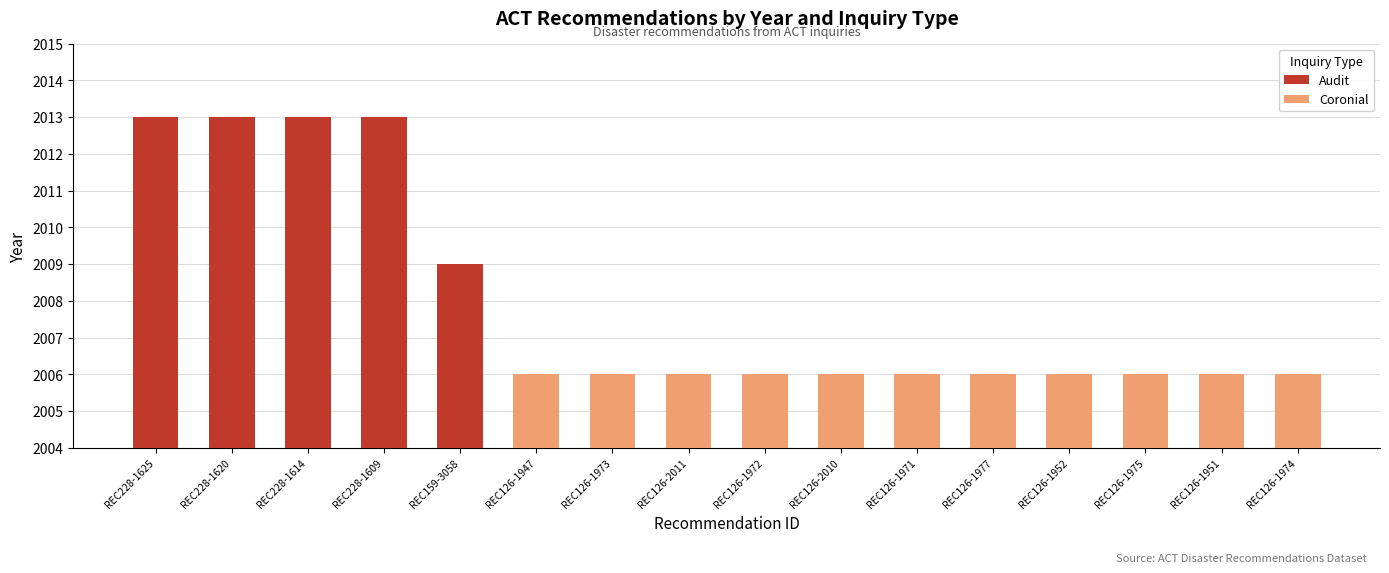

Reading left to right, transcribe all the data shown in this chart.

2013	2013	2013	2013	2009	2006	2006	2006	2006	2006	2006	2006	2006	2006	2006	2006